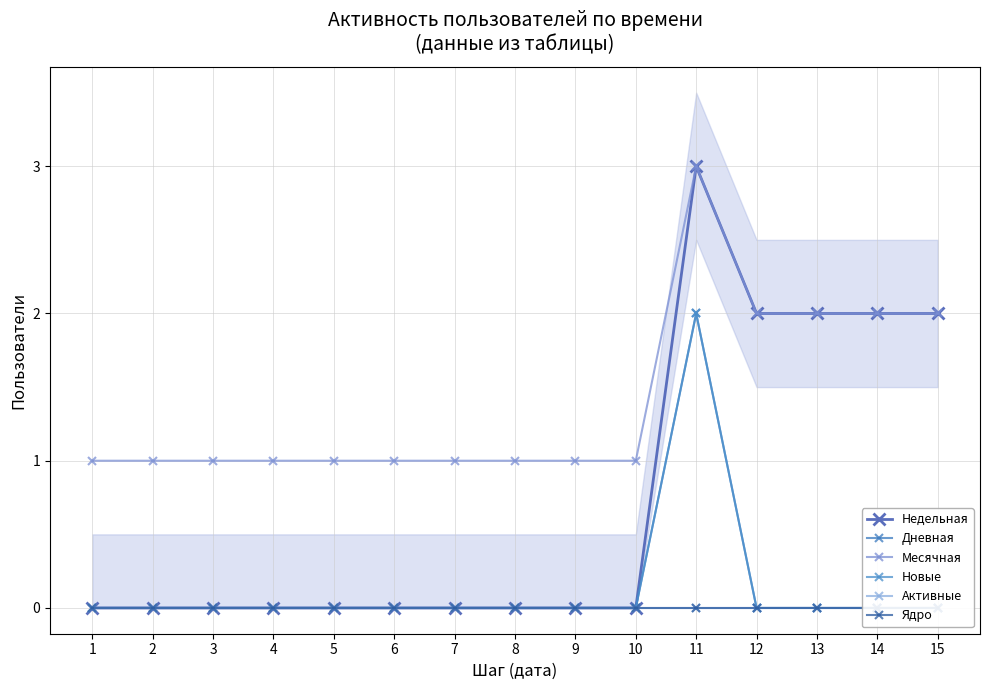

True or false: Месячная and Новые intersect in this chart.

False